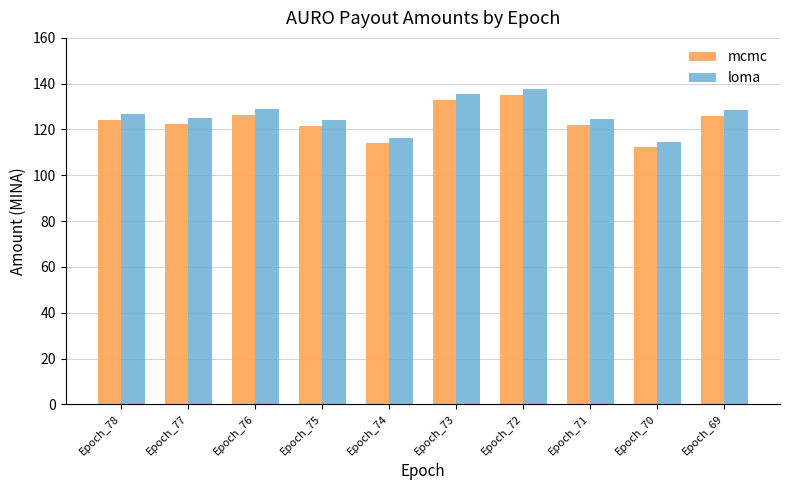

At which label does mcmc reach its minimum?

Epoch_70